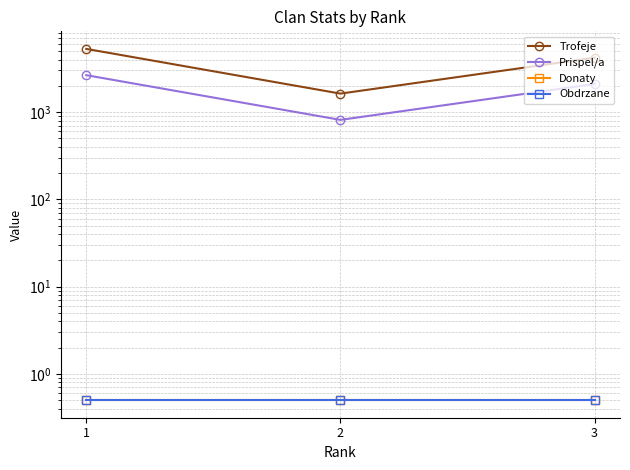

Rank the categories by Prispel/a value from highest to lowest.

1, 3, 2